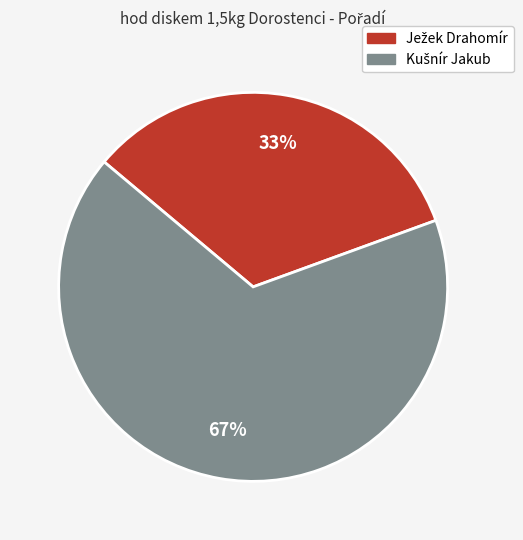

To the nearest percent, what is the average slice percentage?

50%